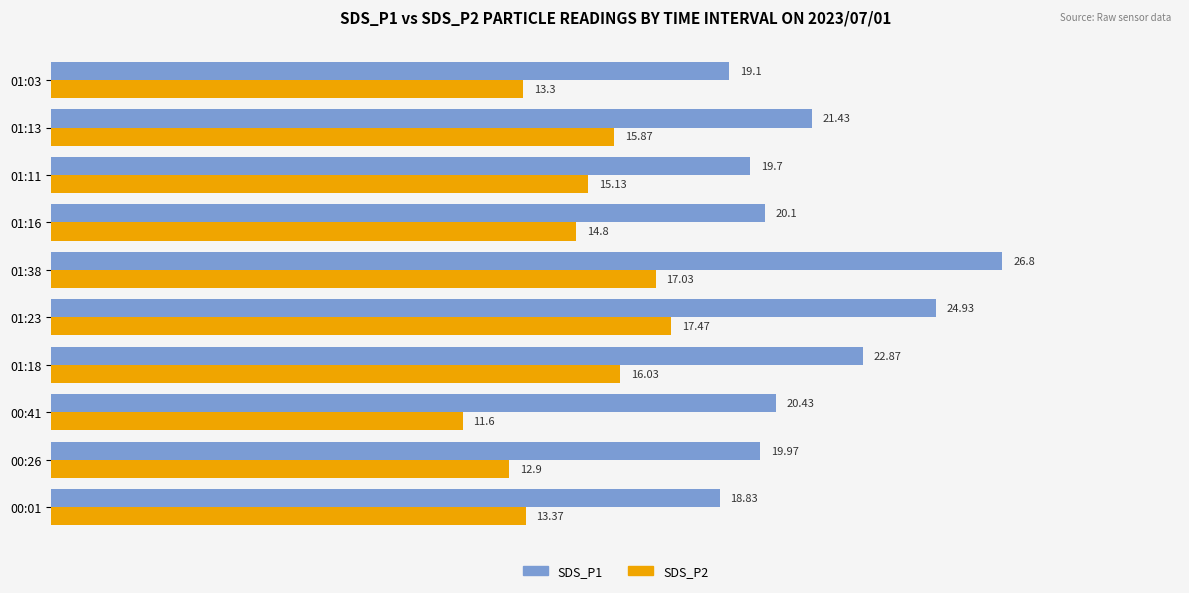

What is the difference between the maximum and minimum values in the SDS_P2 series?

5.9